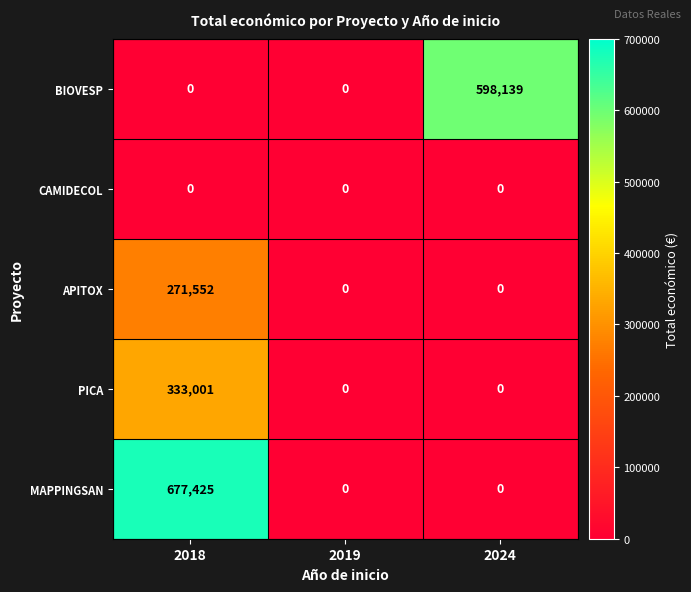

At how many categories does at least one series exceed 495460?

2